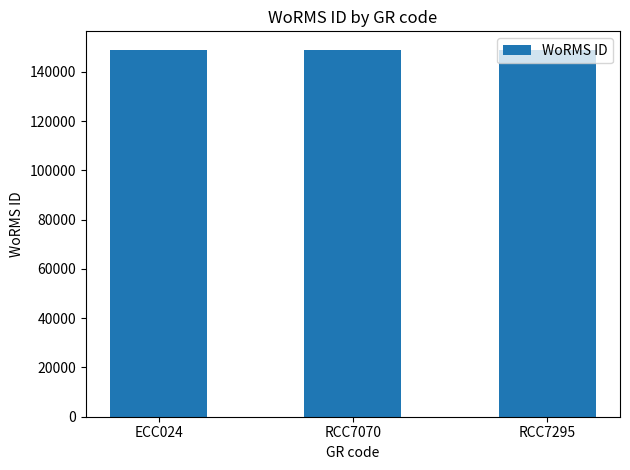

True or false: the data shows 149042 at ECC024.

True